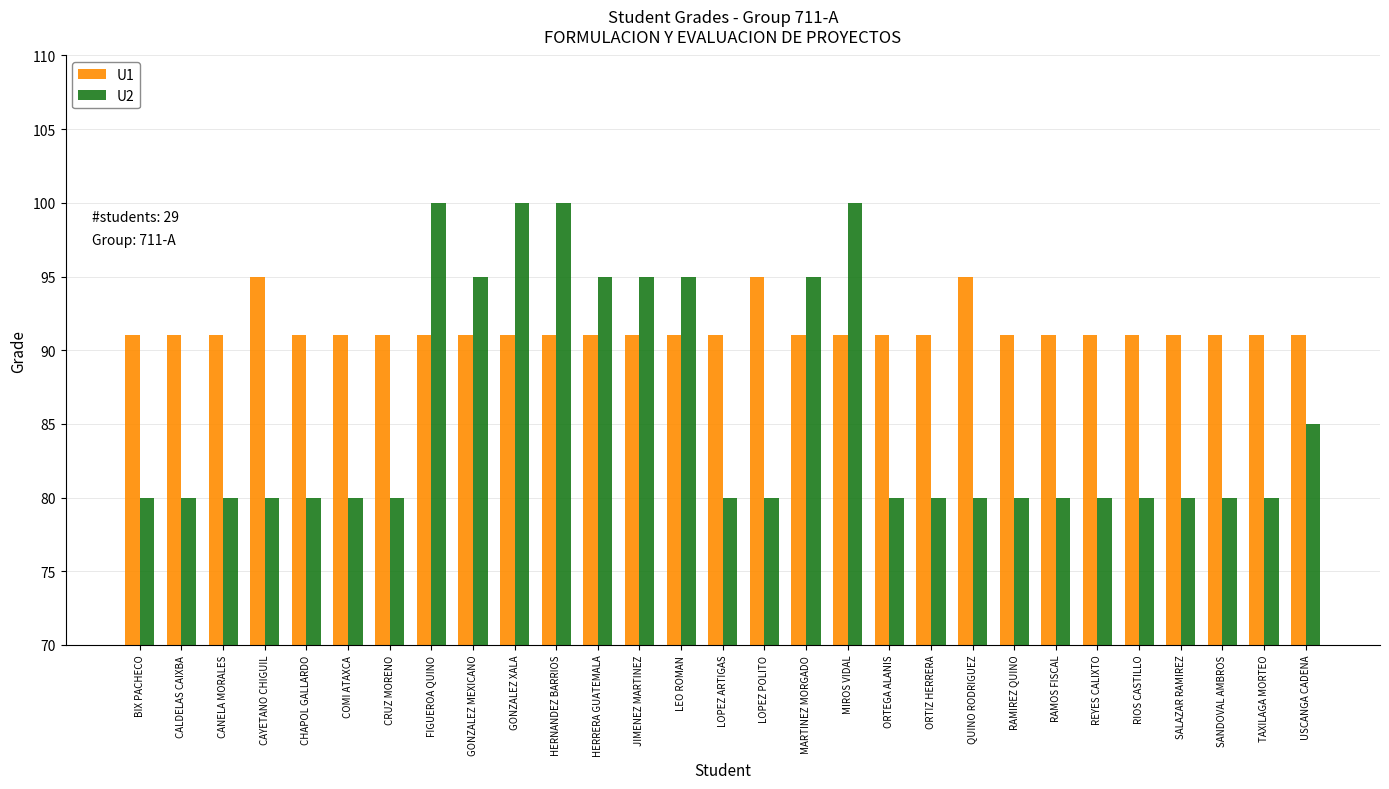

What is the average value of the U2 series?

86